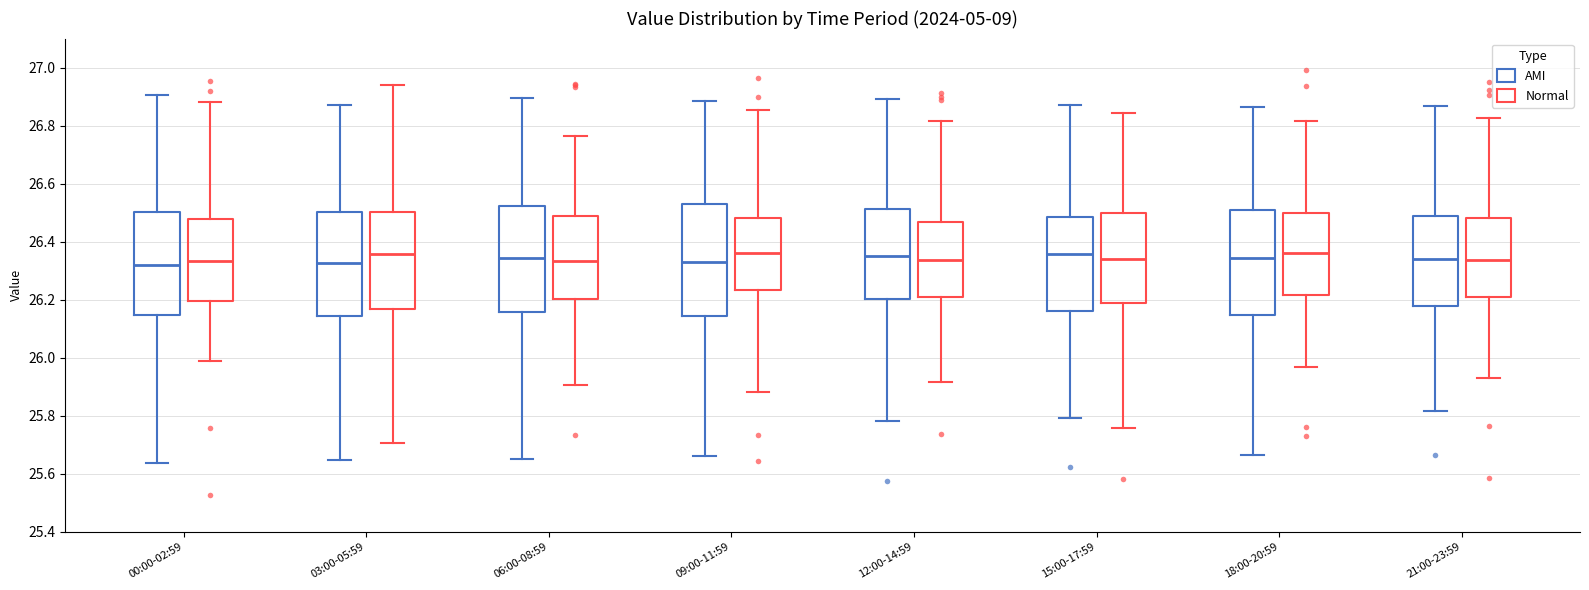

Which box is the tallest, from its lower edge to its upper edge?

09:00-11:59 (AMI)